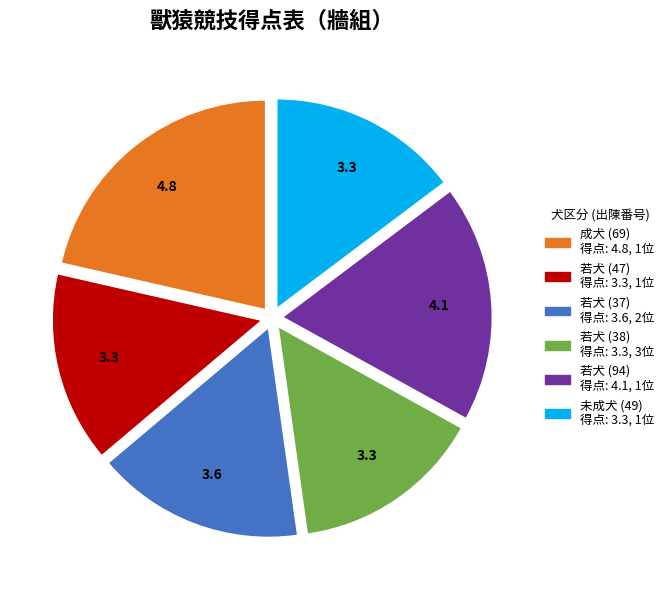

Does any single category account for the majority?

No